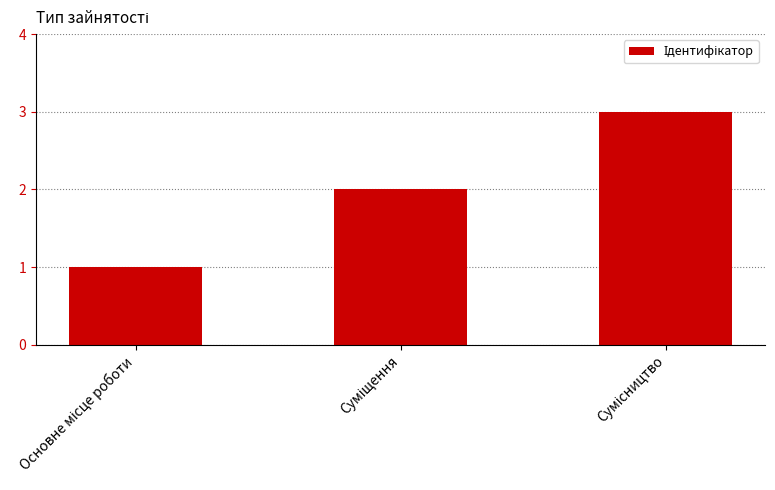

What is the sum of all values?

6